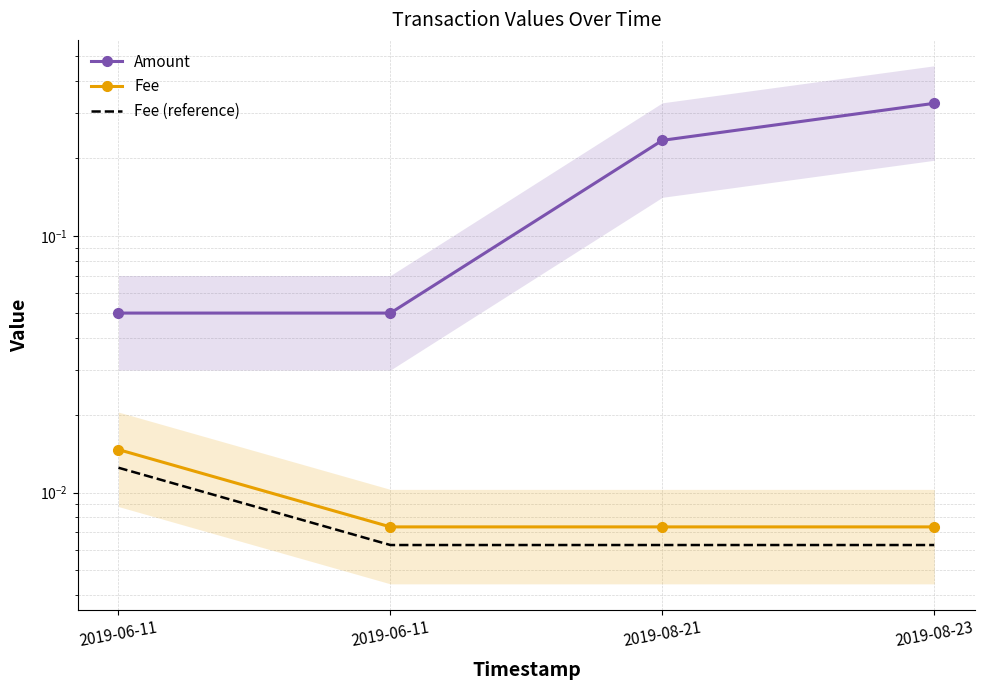

What is the label of the 1st point from the right?

2019-08-23